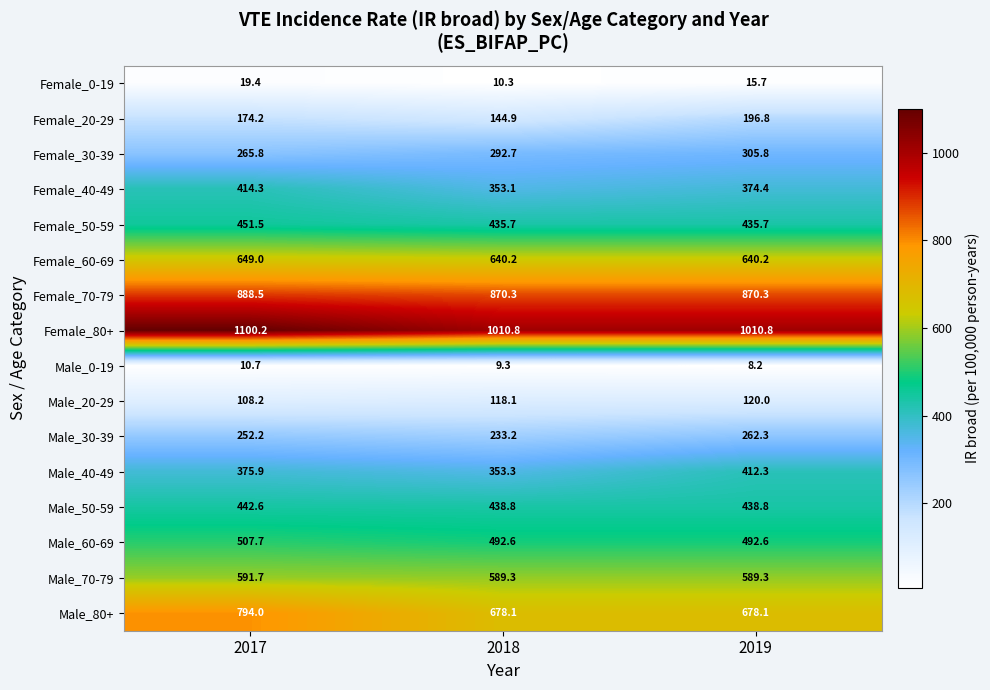

Is it true that Male_40-49 equals 566.1 at 2017?

False